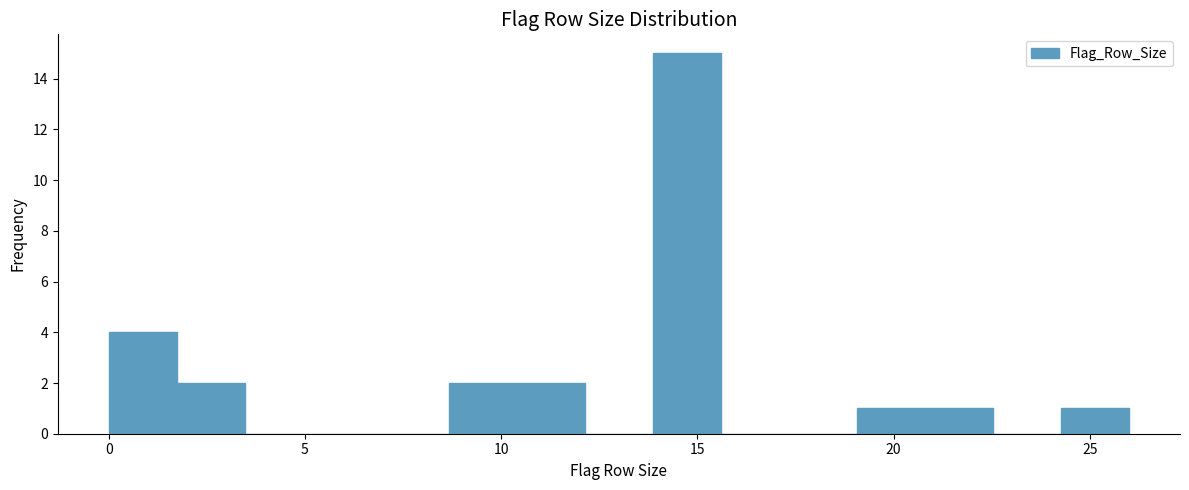

Around what value on the x-axis is the tallest bar? Give the approximate position of its centre, as read against the axis.

14.5